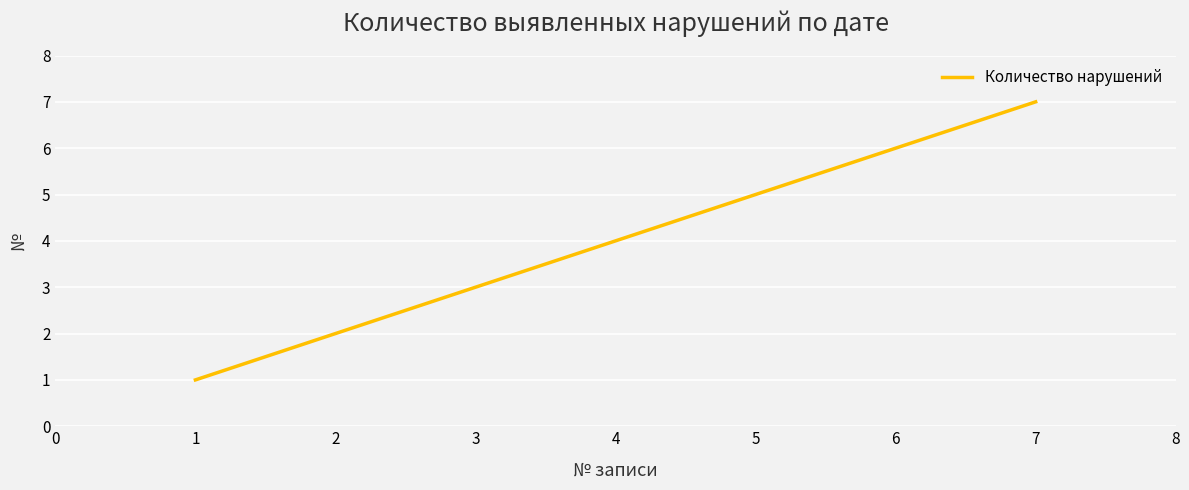

What is the sum of the values at 1 and 3?

4